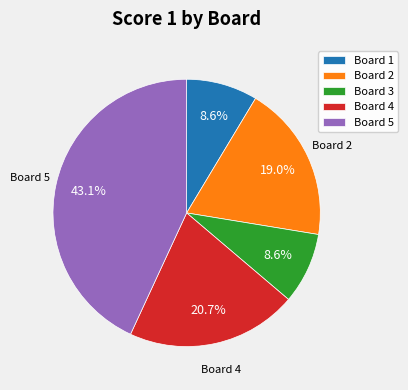

To the nearest percent, what is the average slice percentage?

20%